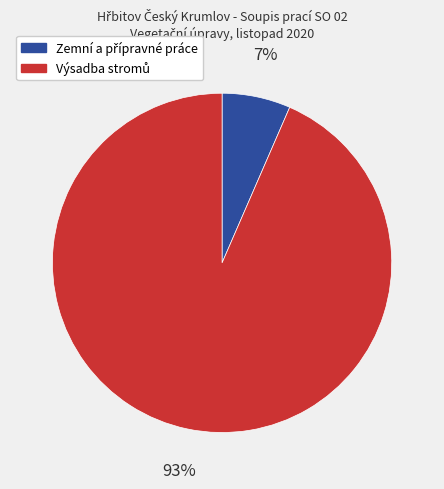

How many segments does this pie chart have?

2